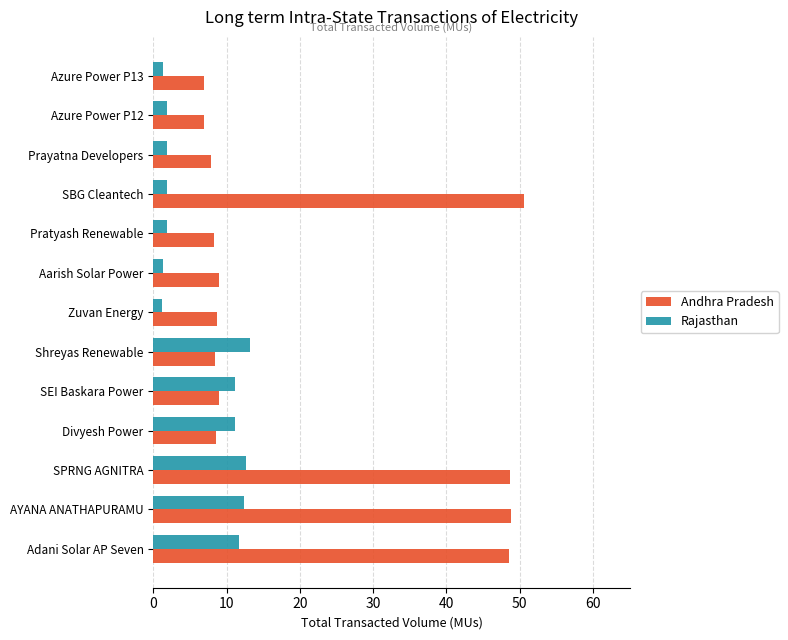

Rank the series by their maximum value, from lowest to highest.

Rajasthan, Andhra Pradesh